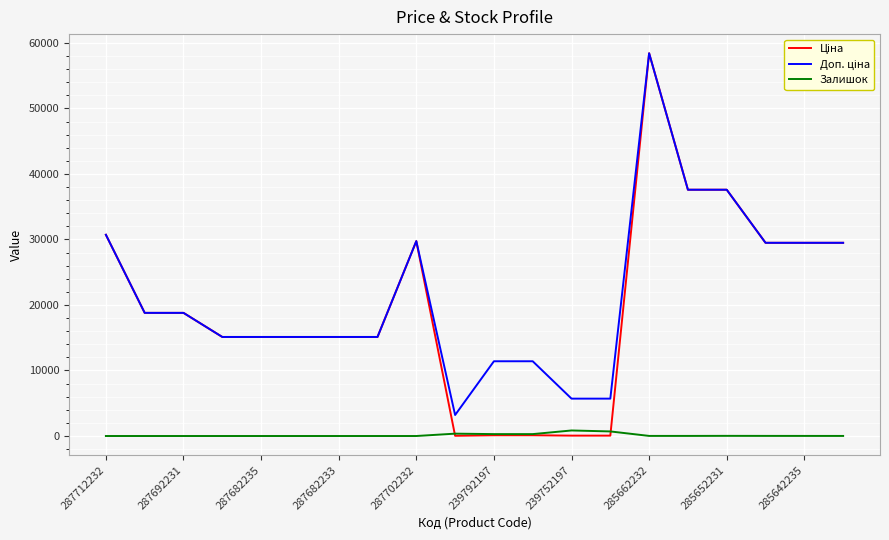

What is the greatest value displayed?

58426.5